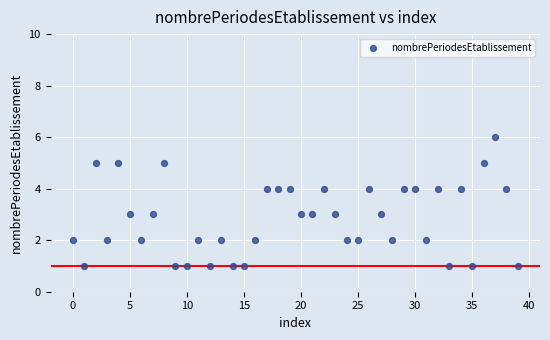

What is the range of Y values (max minus min)?

5